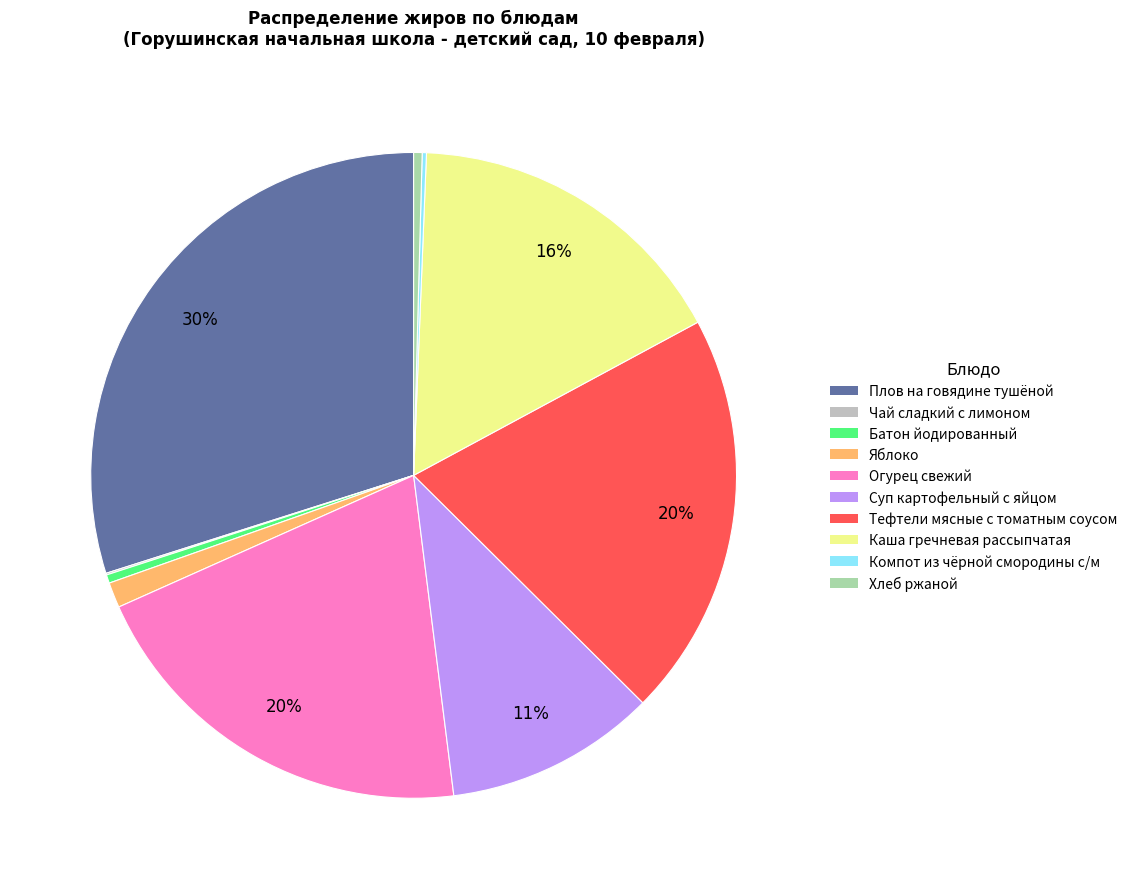

Does Огурец свежий represent more than half of the total?

No